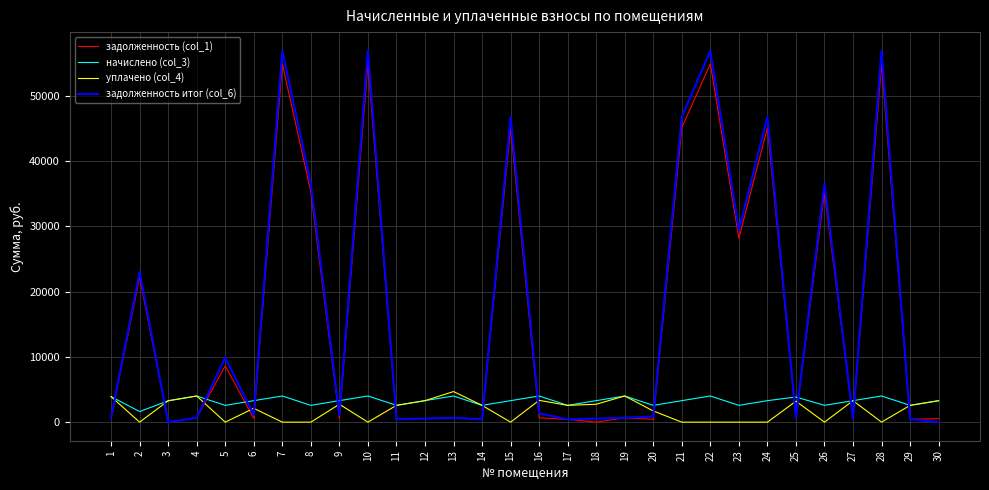

Which series has the widest spread of values?

задолженность итог (col_6)